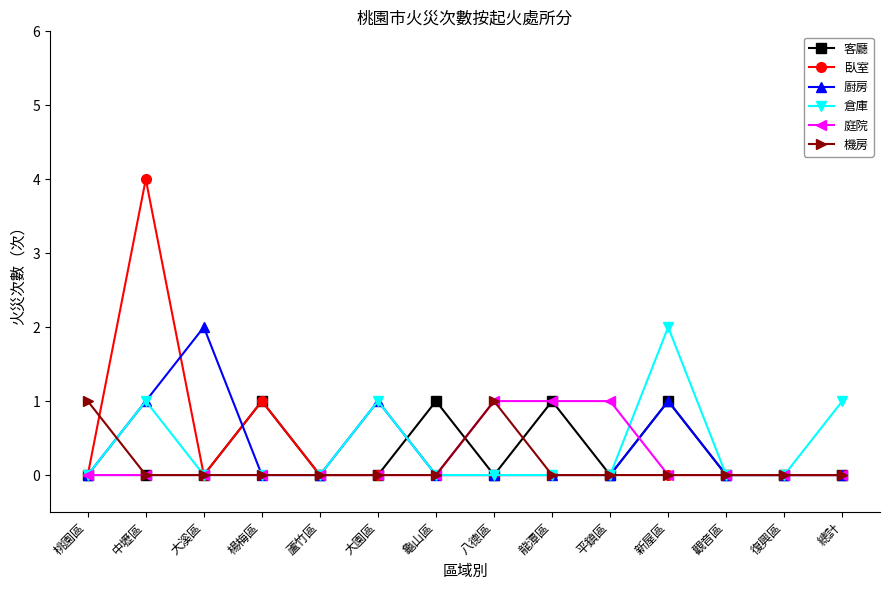

Reading left to right, transcribe all the data shown in this chart.

客廳: 0	0	0	1	0	0	1	0	1	0	1	0	0	0
臥室: 0	4	0	1	0	0	0	0	0	0	0	0	0	0
廚房: 0	1	2	0	0	1	0	0	0	0	1	0	0	0
倉庫: 0	1	0	0	0	1	0	0	0	0	2	0	0	1
庭院: 0	0	0	0	0	0	0	1	1	1	0	0	0	0
機房: 1	0	0	0	0	0	0	1	0	0	0	0	0	0